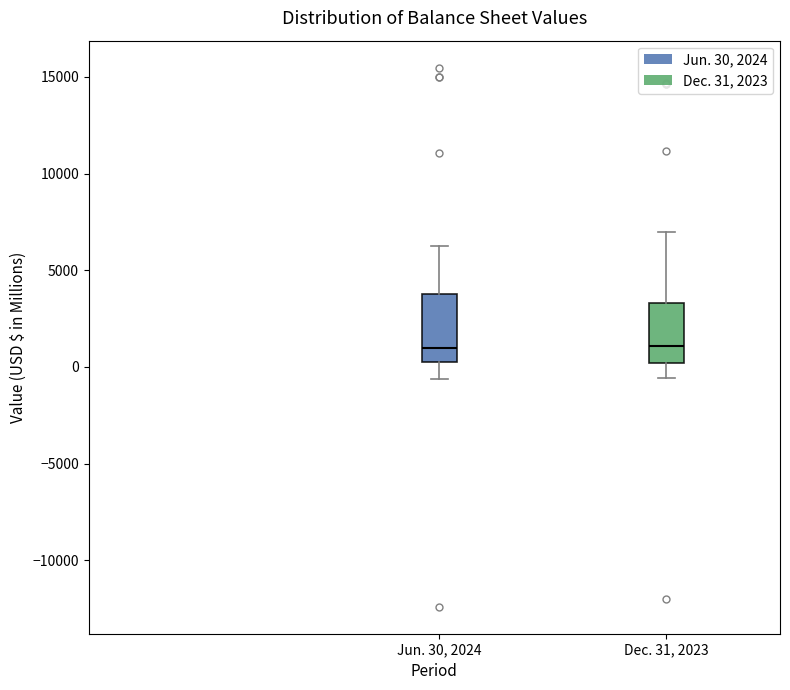

Reading left to right, read every box against the y-axis: the position of its median line, the range the box covers, and the ends of its whiskers. The values are not printed on the chart, so give them approximately, as read against the axis.

Jun. 30, 2024: median 1000, box 0 to 4000, whiskers -500 to 6500
Dec. 31, 2023: median 1000, box 0 to 3500, whiskers -500 to 7000